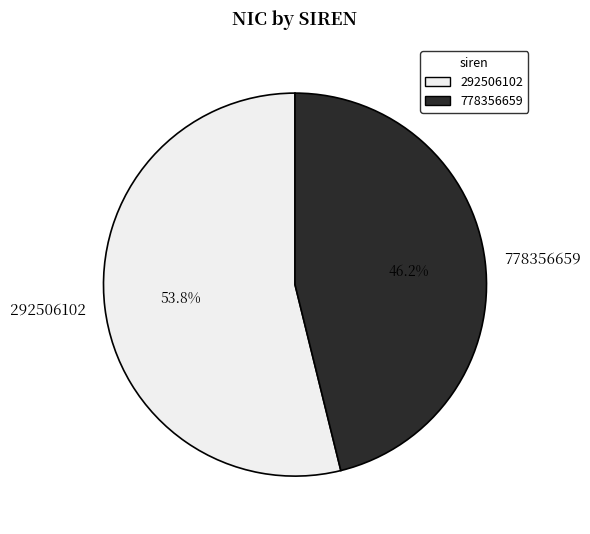

Which has a higher value, 778356659 or 292506102?

292506102